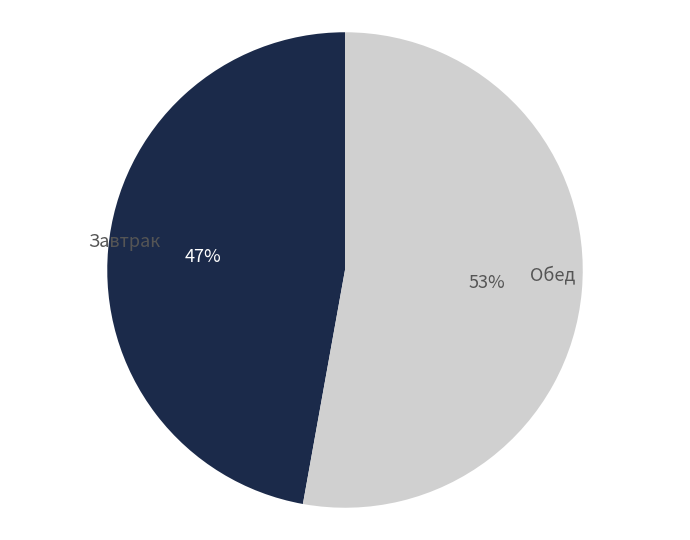

How many slices are in this pie chart?

2